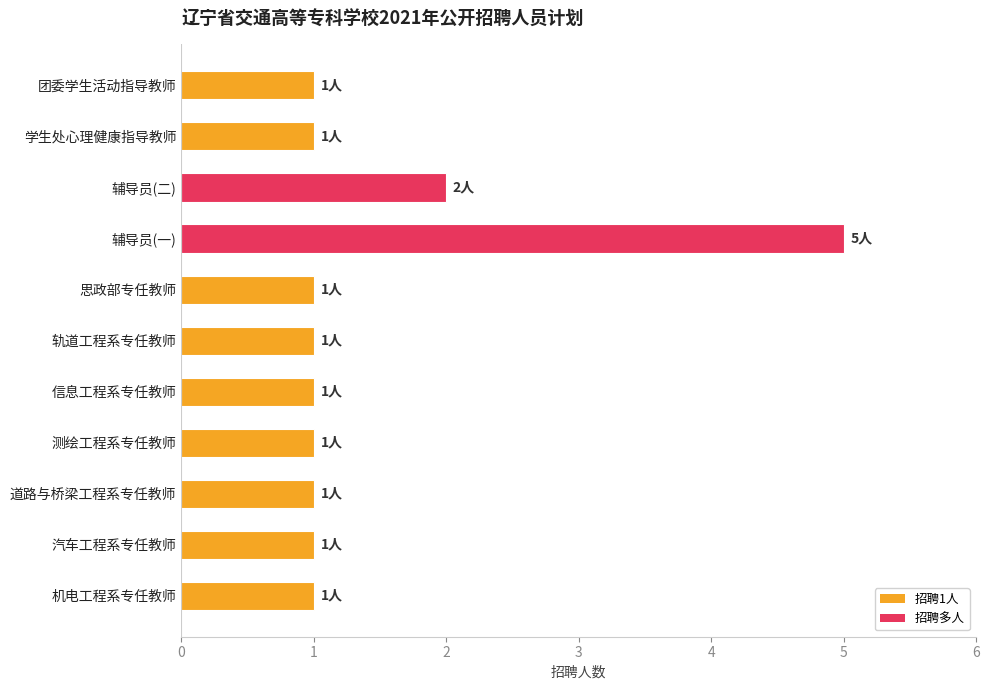

At which label is the value closest to 3?

辅导员(二)